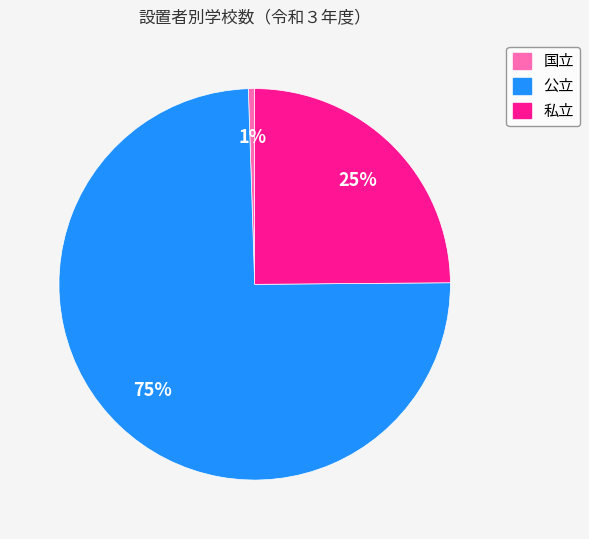

Do 国立 and 私立 together represent more than half of the pie?

No